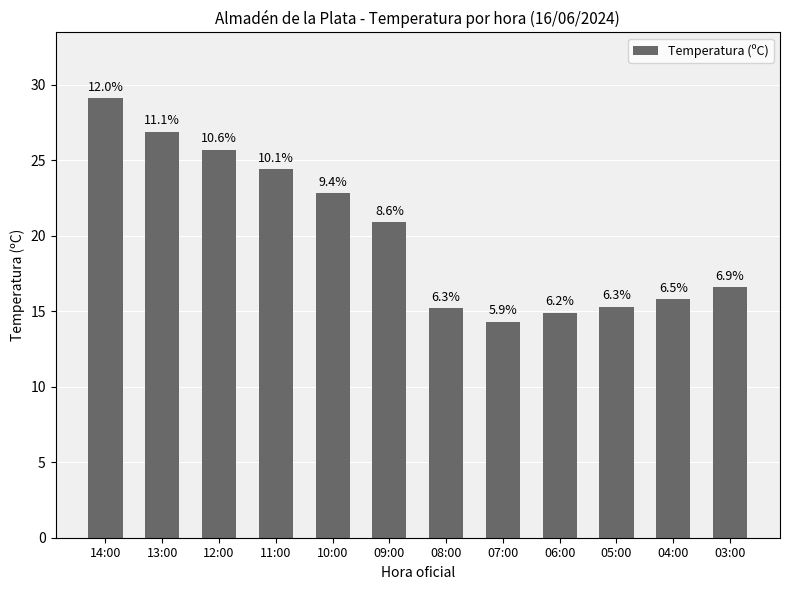

What is the change in value from 14:00 to 13:00?

-2.2